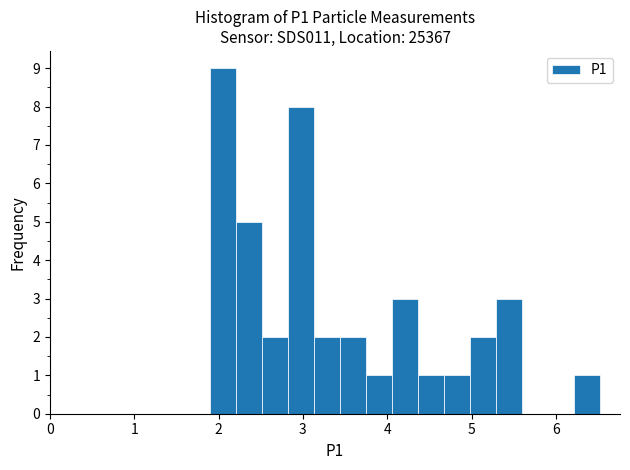

Read against the x-axis, roughly where is the centre of the tallest bar?

2.1